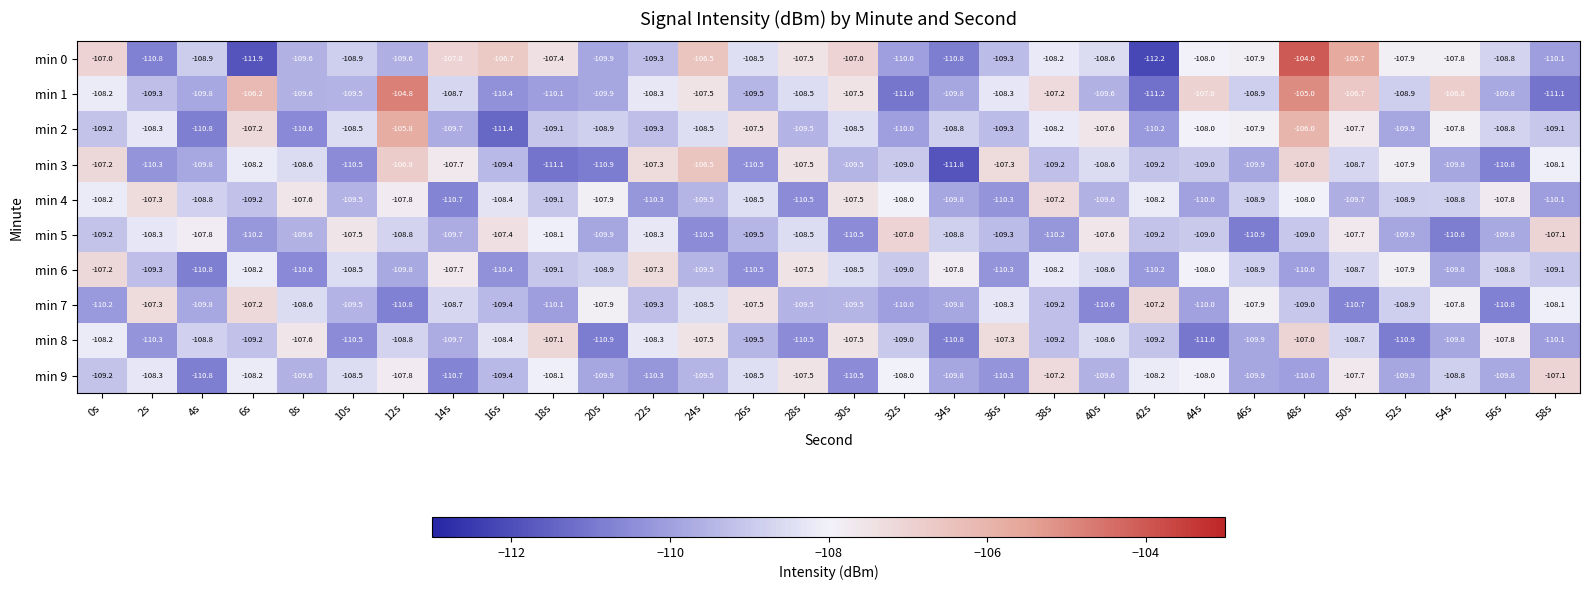

The value of min 4 at 10s is -190.3. True or false?

False